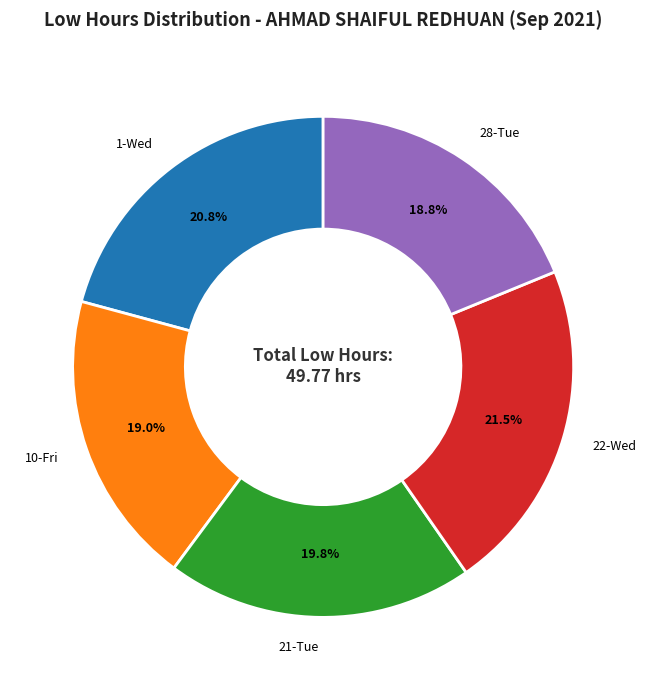

Count the number of slices in the pie.

5